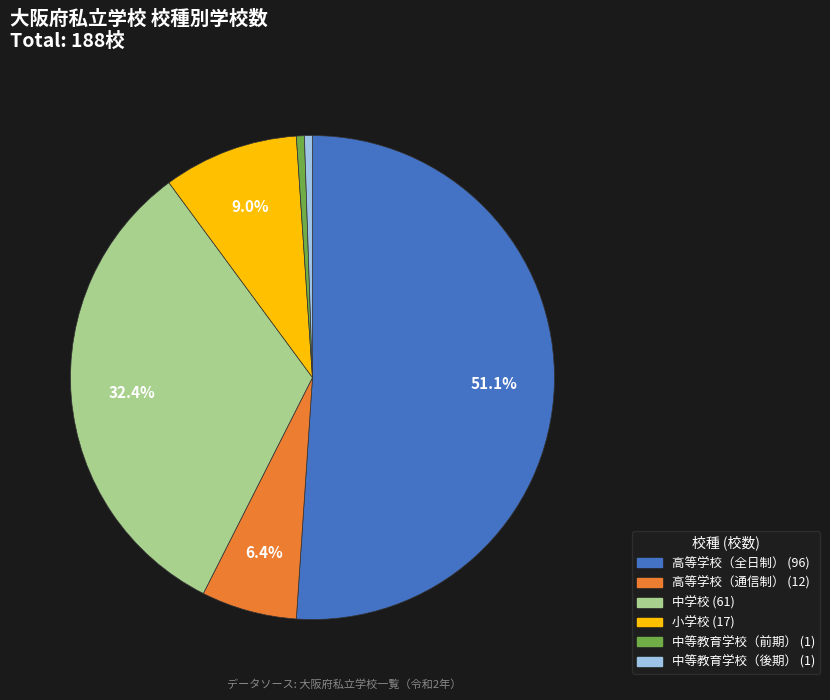

What percentage is the 高等学校（全日制） slice, to the nearest percent?

51%